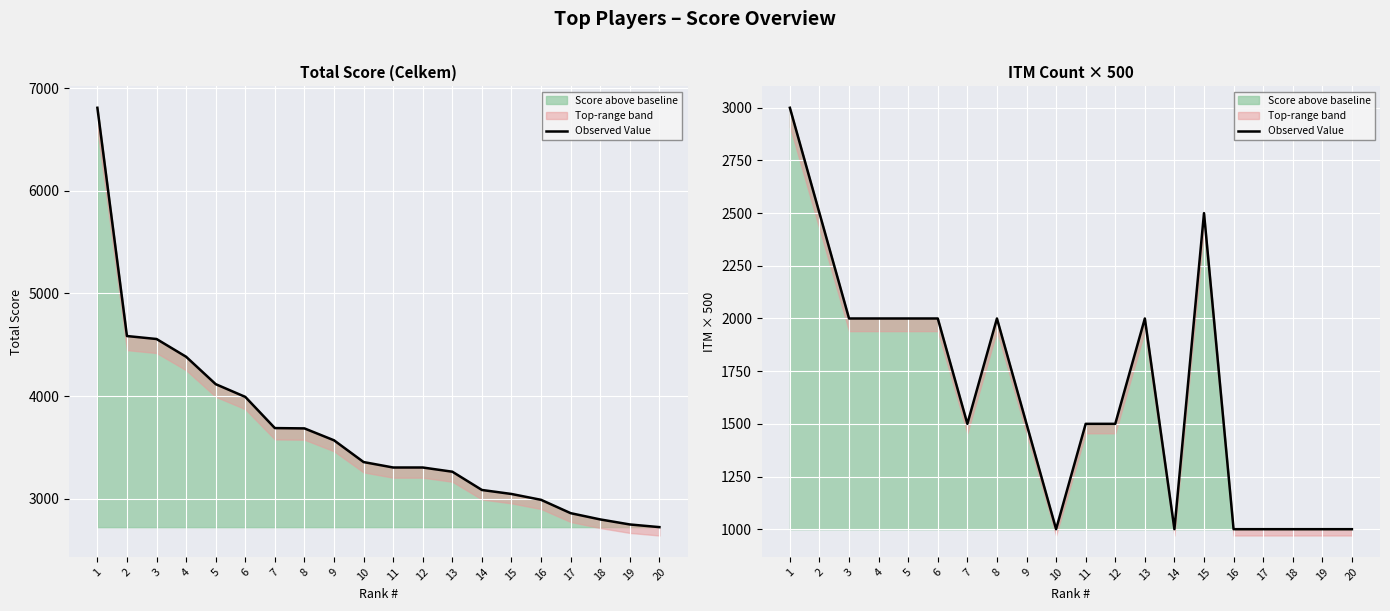

What is the sum of the values at 12 and 1?

4500